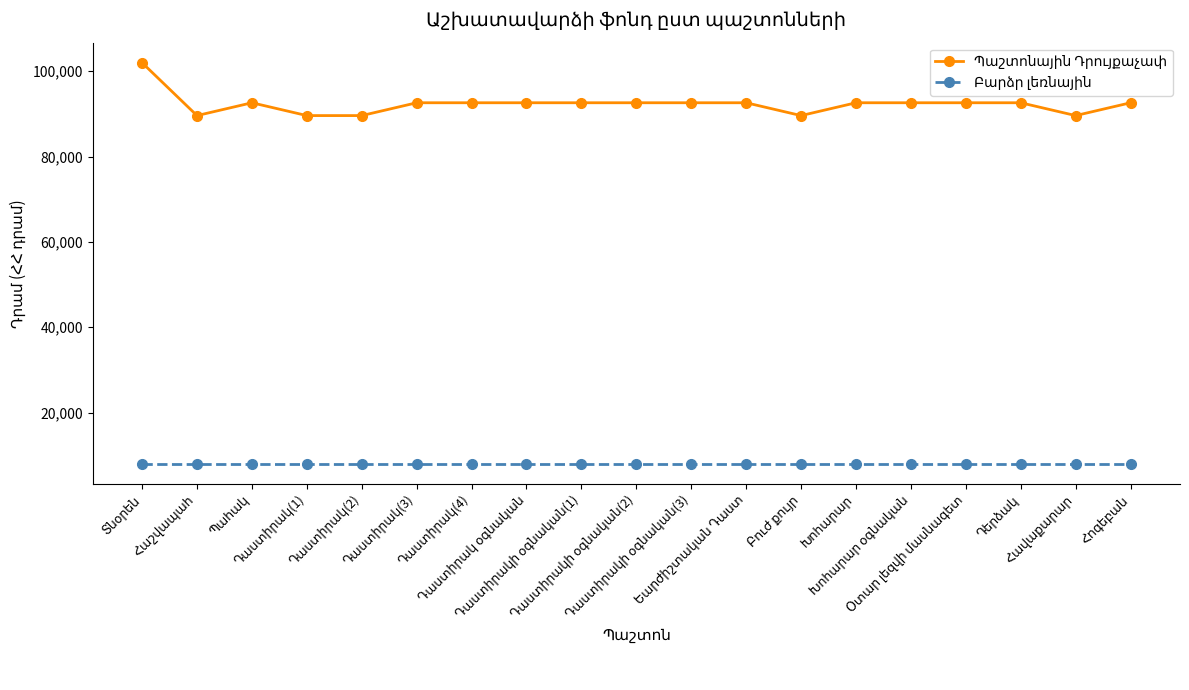

At how many categories does at least one series exceed 61498?

19